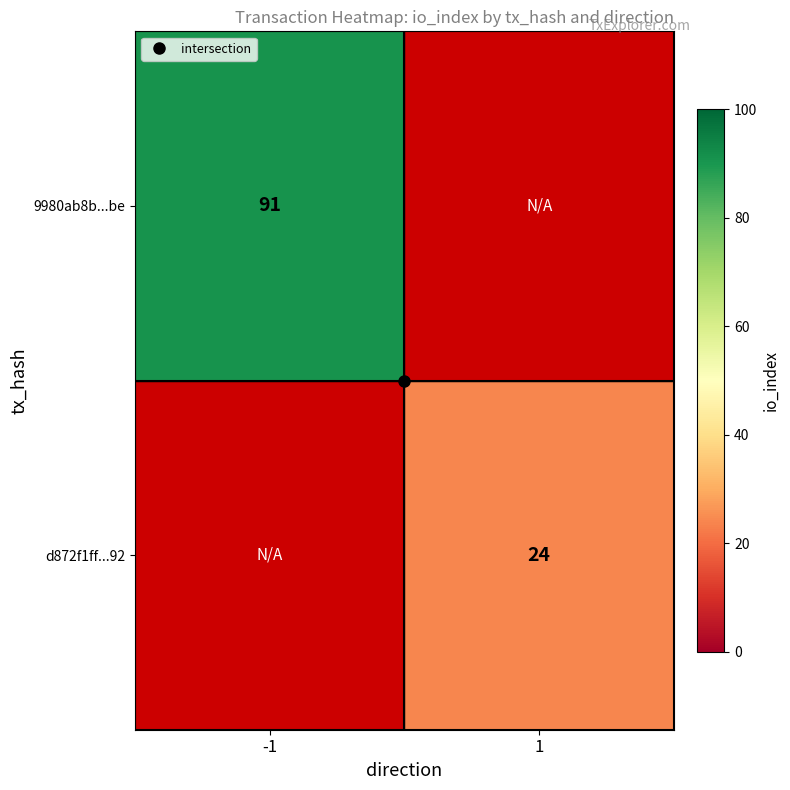

The 9980ab8b...be series shows 91.0 at -1. True or false?

True